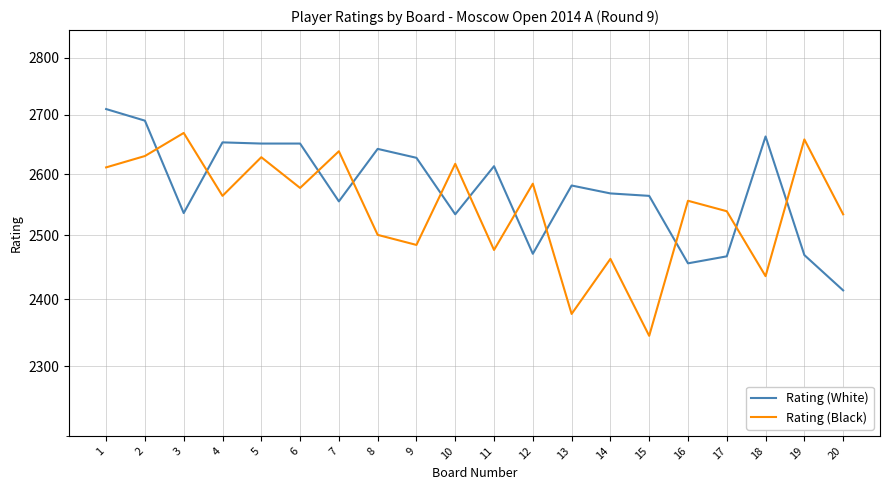

Does the chart have visible grid lines?

Yes